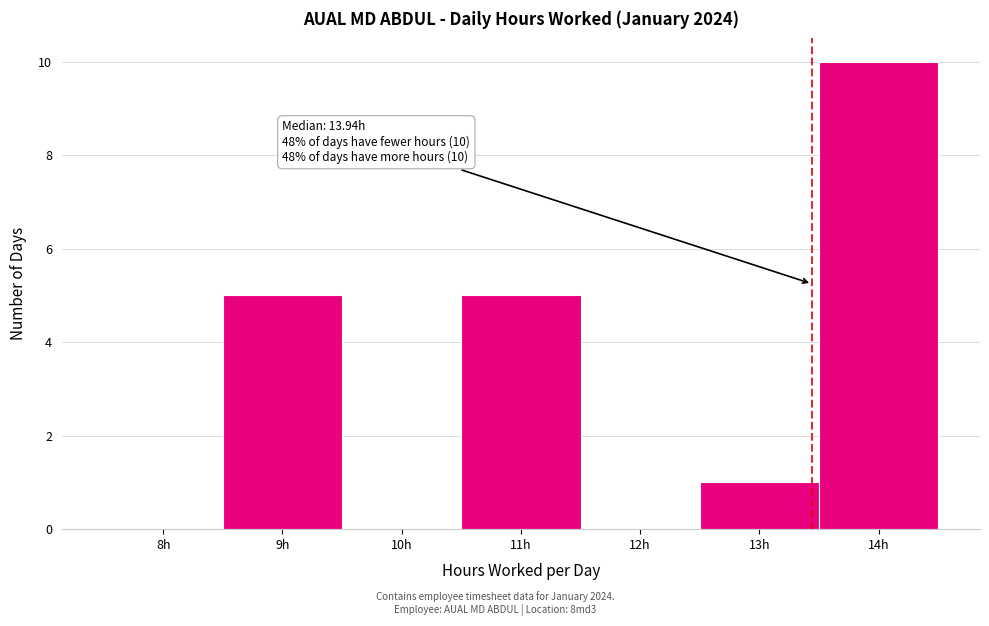

Reading right to left, list all the values displayed in this chart.

14h=10	13h=1	12h=0	11h=5	10h=0	9h=5	8h=0